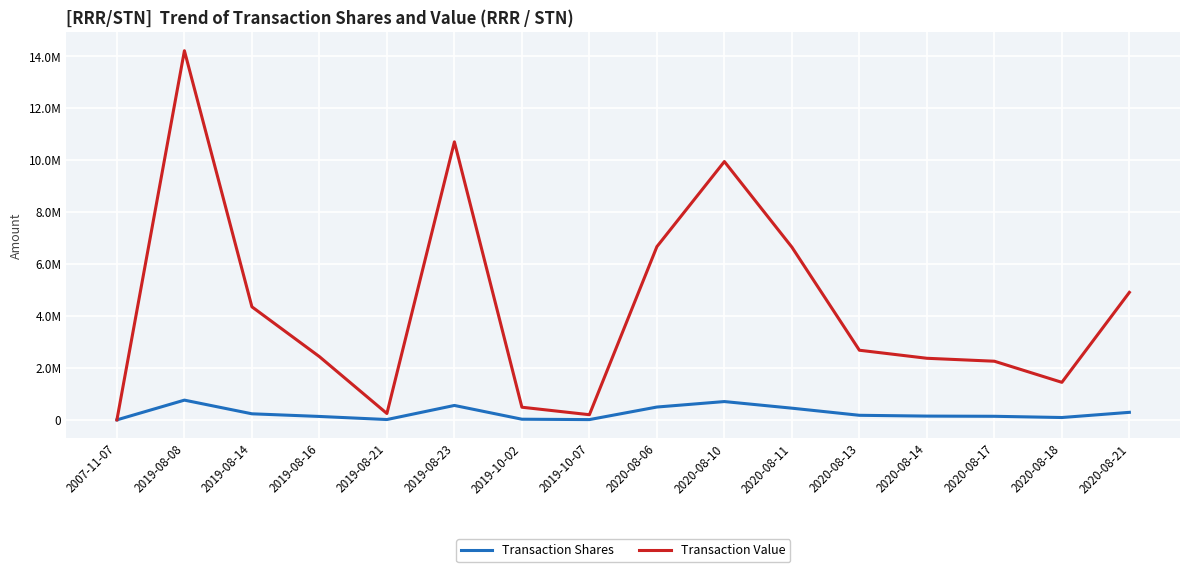

What are all the series names shown in the legend?

Transaction Shares, Transaction Value